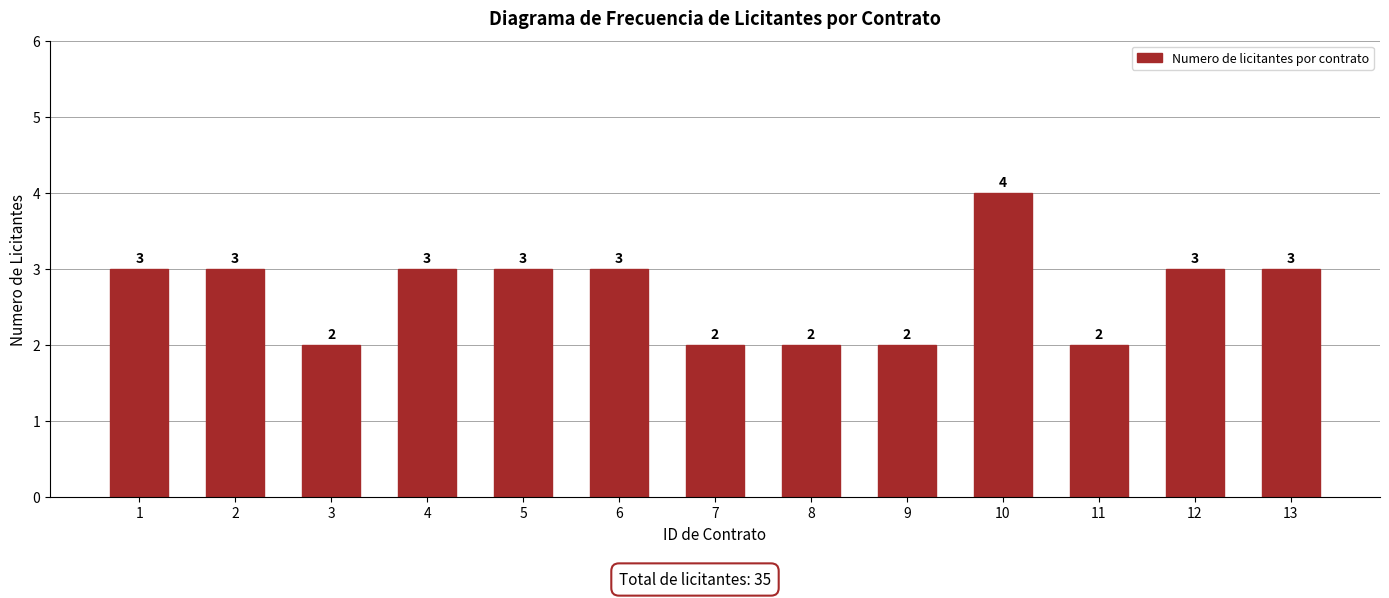

Reading right to left, extract all data points from this chart.

13=3	12=3	11=2	10=4	9=2	8=2	7=2	6=3	5=3	4=3	3=2	2=3	1=3